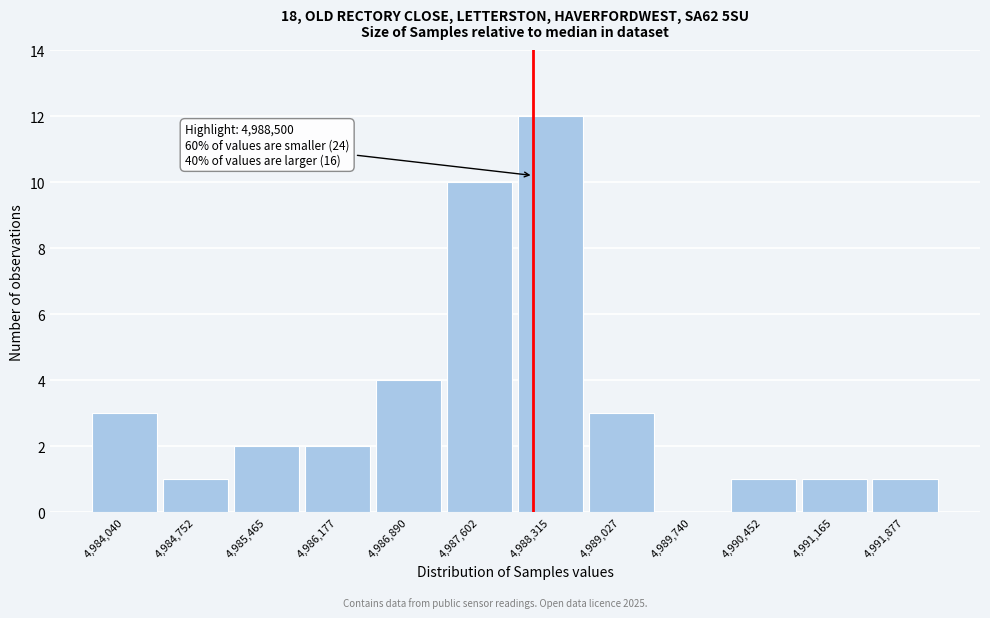

Reading left to right, extract all data points from this chart.

4,984,040=3	4,984,752=1	4,985,465=2	4,986,177=2	4,986,890=4	4,987,602=10	4,988,315=12	4,989,027=3	4,989,740=0	4,990,452=1	4,991,165=1	4,991,877=1